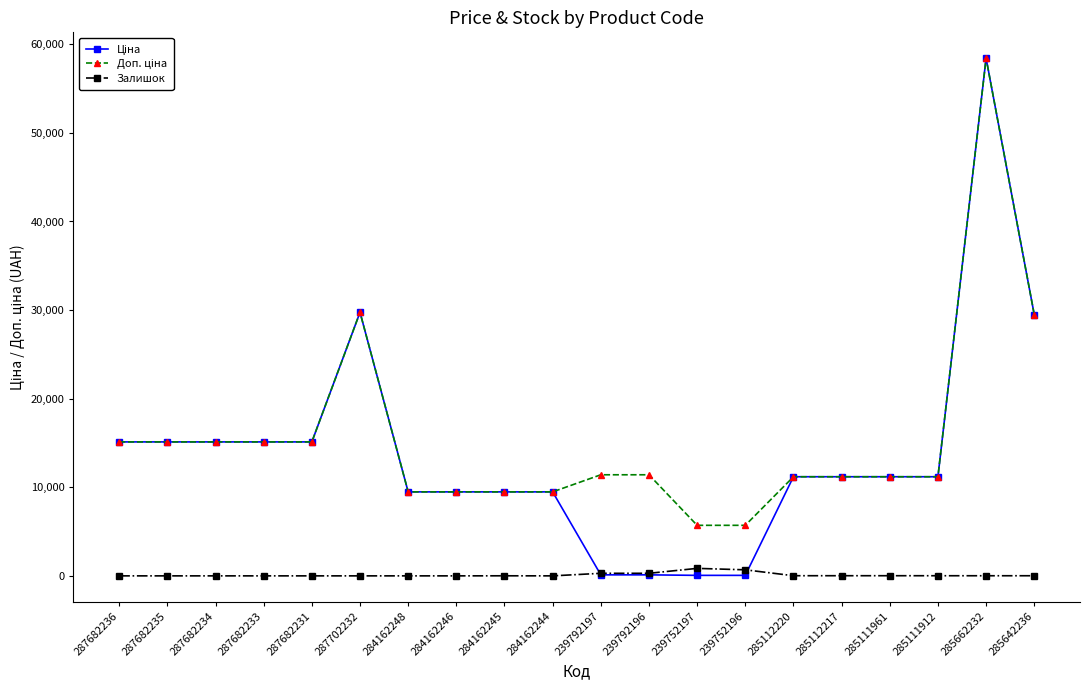

Is it true that Залишок equals 290.0 at 239792196?

True